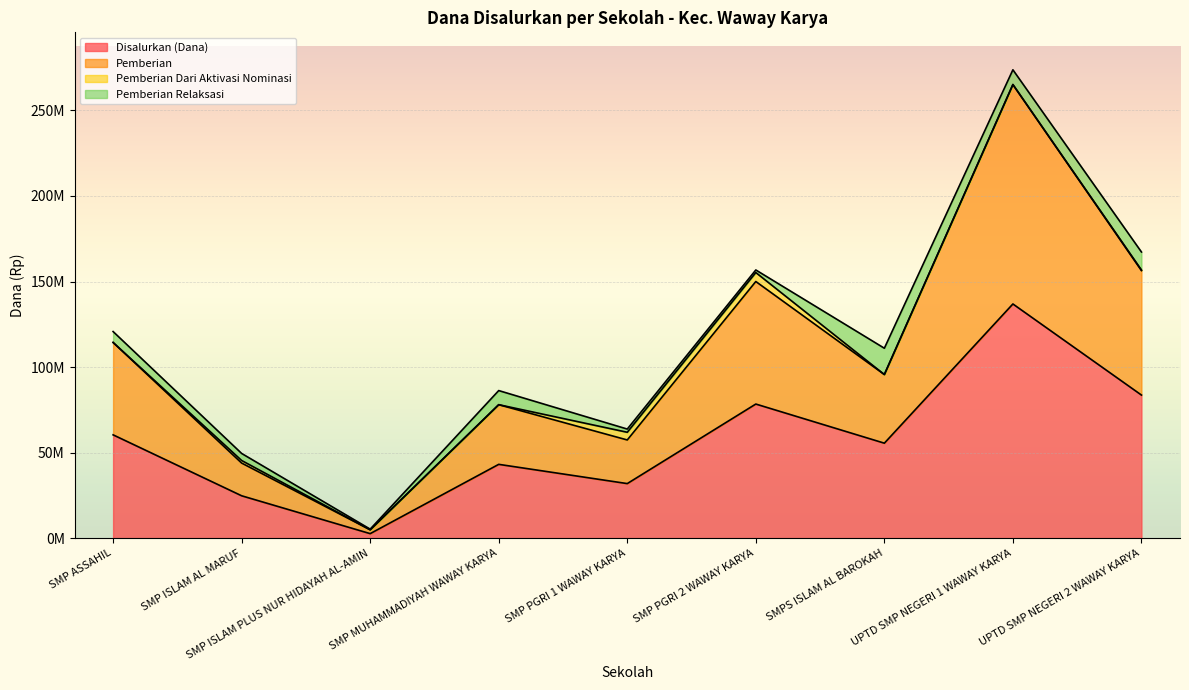

In Pemberian, how many points are lower than both neighbors (excluding endpoints)?

3